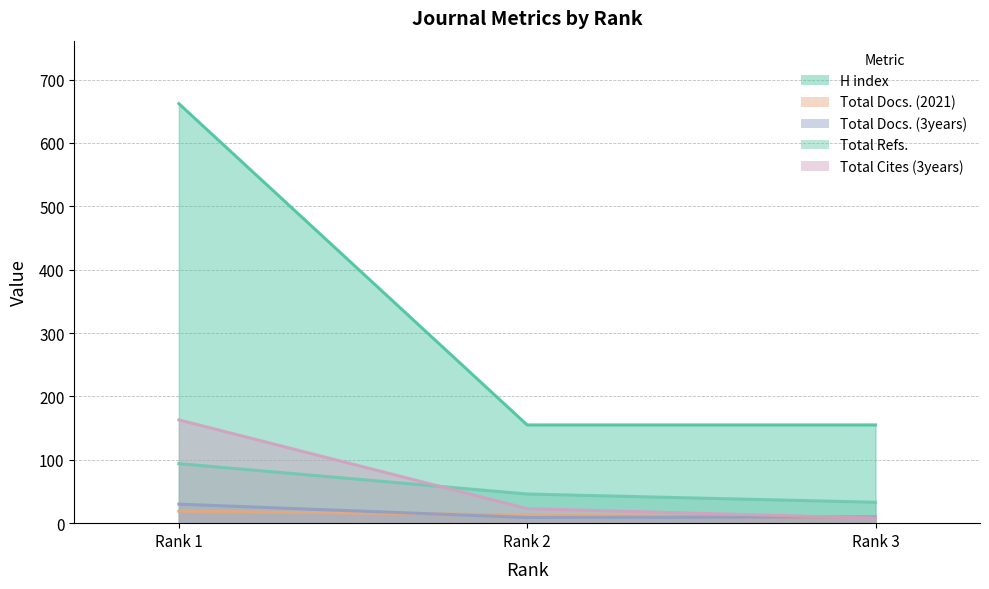

Reading left to right, transcribe all the data shown in this chart.

H index: 662	155	155
Total Docs. (2021): 19	13	8
Total Docs. (3years): 30	9	10
Total Refs.: 94	46	33
Total Cites (3years): 163	23	8